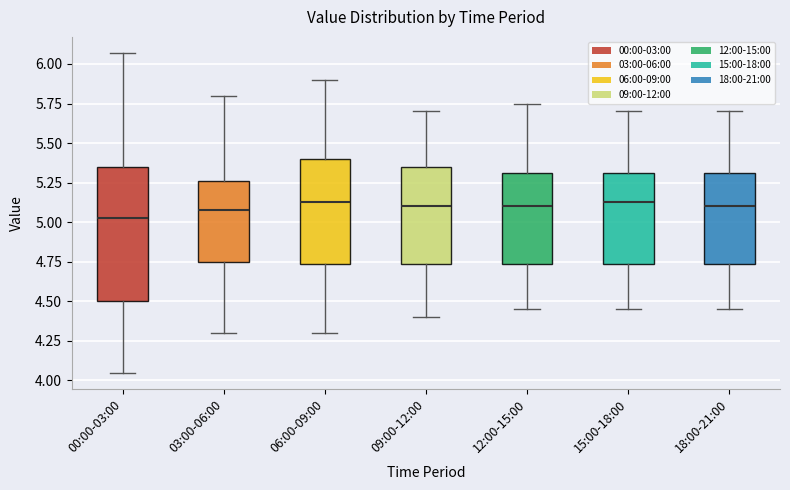

Reading left to right, transcribe this box plot: for each box, give where its median line is, the range the box spans, and where its two whiskers end, as read against the y-axis. The values are not printed on the chart, so give them approximately, as read against the axis.

00:00-03:00: median 5.05, box 4.50 to 5.35, whiskers 4.05 to 6.05
03:00-06:00: median 5.10, box 4.75 to 5.25, whiskers 4.30 to 5.80
06:00-09:00: median 5.15, box 4.75 to 5.40, whiskers 4.30 to 5.90
09:00-12:00: median 5.10, box 4.75 to 5.35, whiskers 4.40 to 5.70
12:00-15:00: median 5.10, box 4.75 to 5.30, whiskers 4.45 to 5.75
15:00-18:00: median 5.15, box 4.75 to 5.30, whiskers 4.45 to 5.70
18:00-21:00: median 5.10, box 4.75 to 5.30, whiskers 4.45 to 5.70